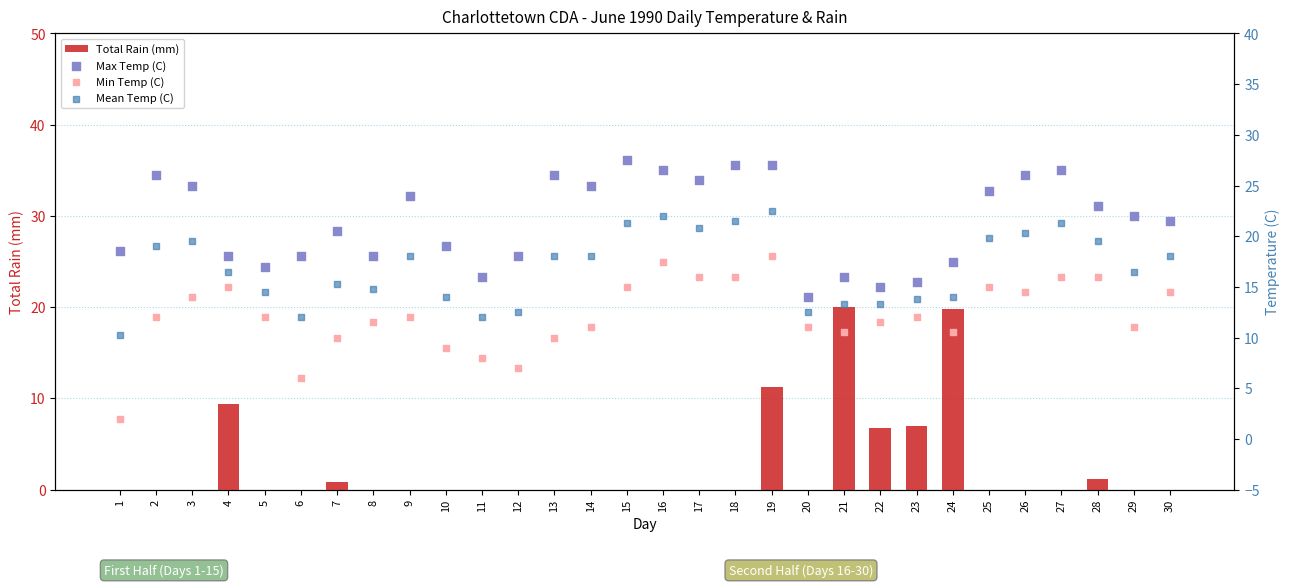

Which series contains the lowest Y value?

Total Rain (mm)